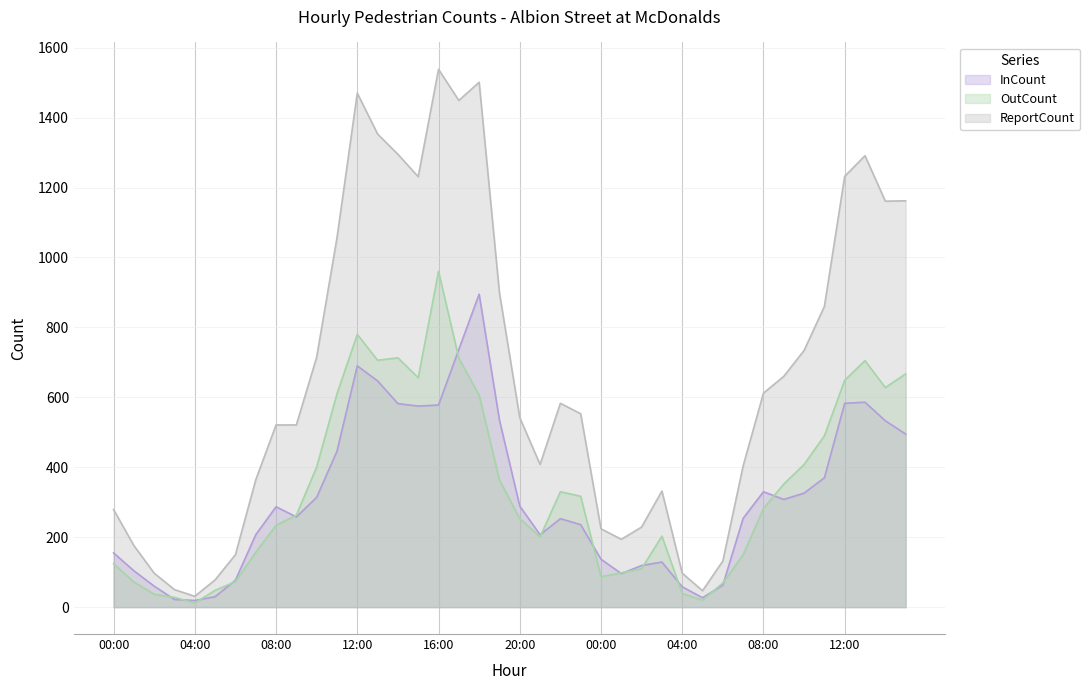

Which label corresponds to the smallest value in the chart?

04:00